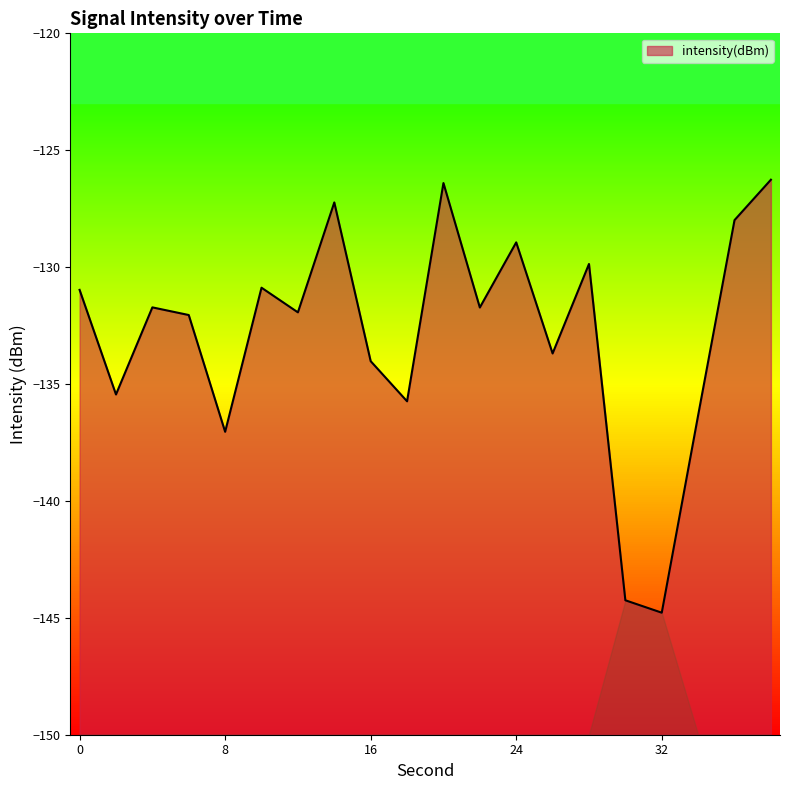

The value at 36 is -128.0. True or false?

True